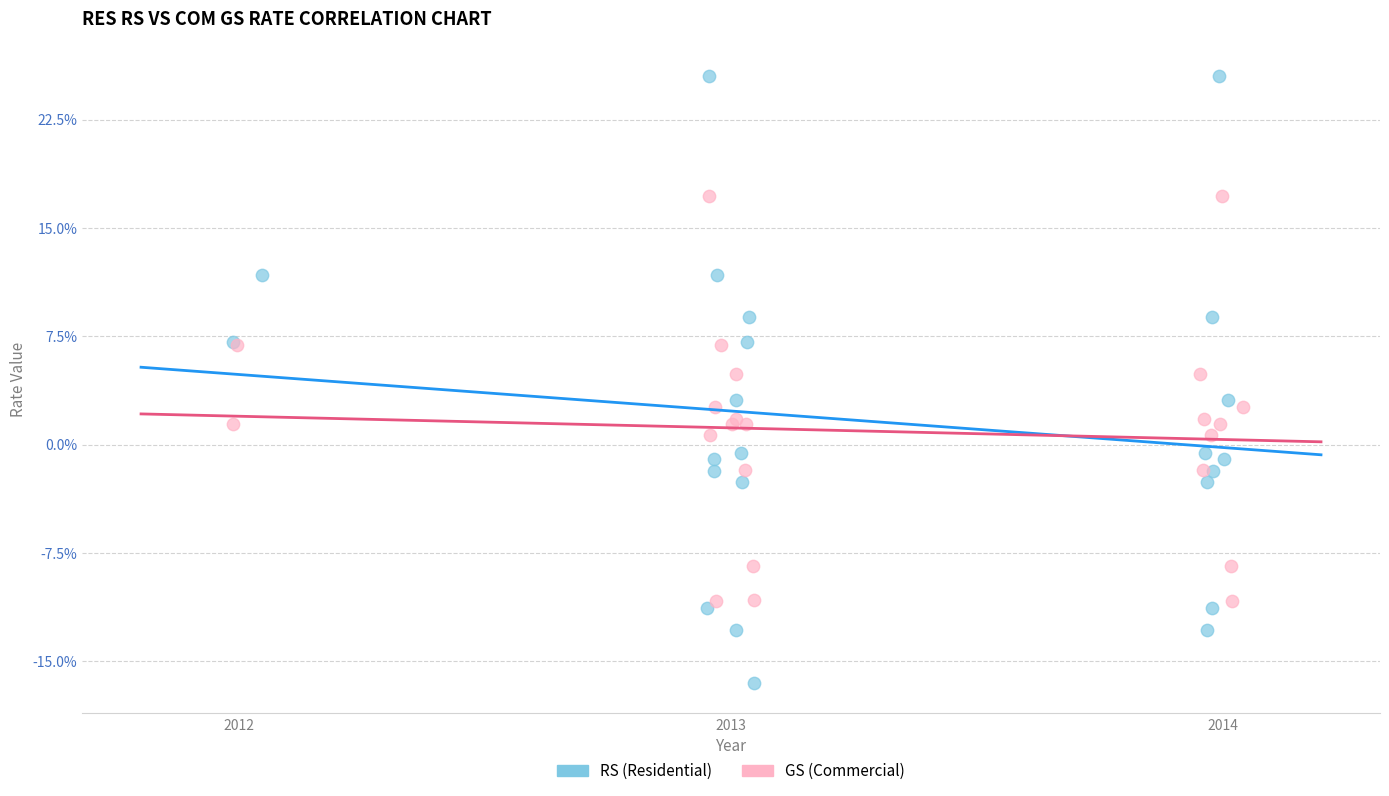

What are all the series names shown in the legend?

RS (Residential), GS (Commercial)